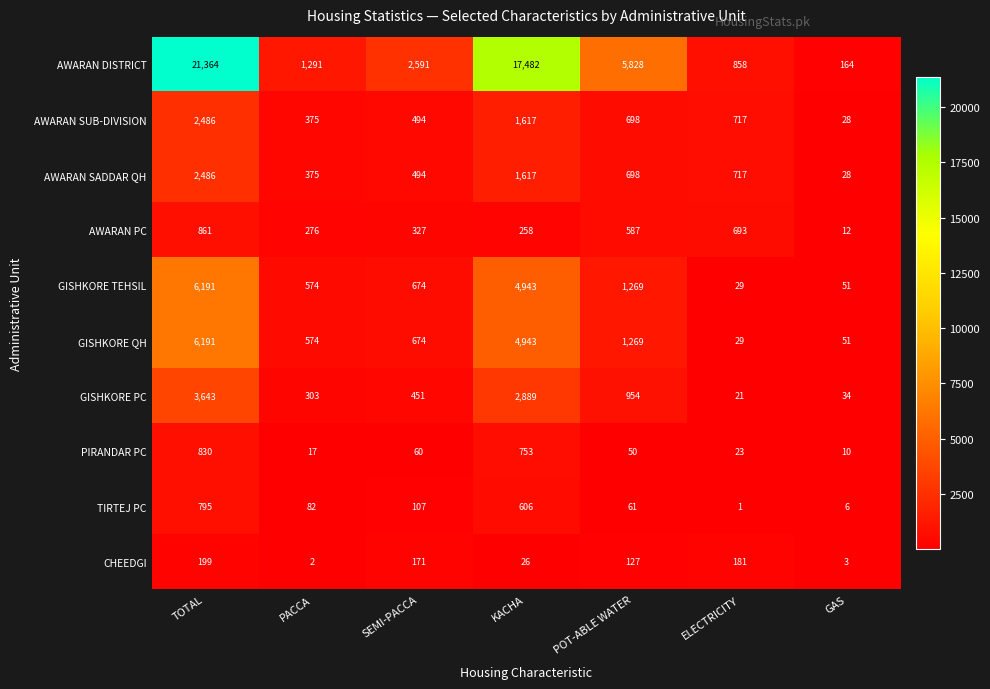

What is the average value of the AWARAN SUB-DIVISION series?

916